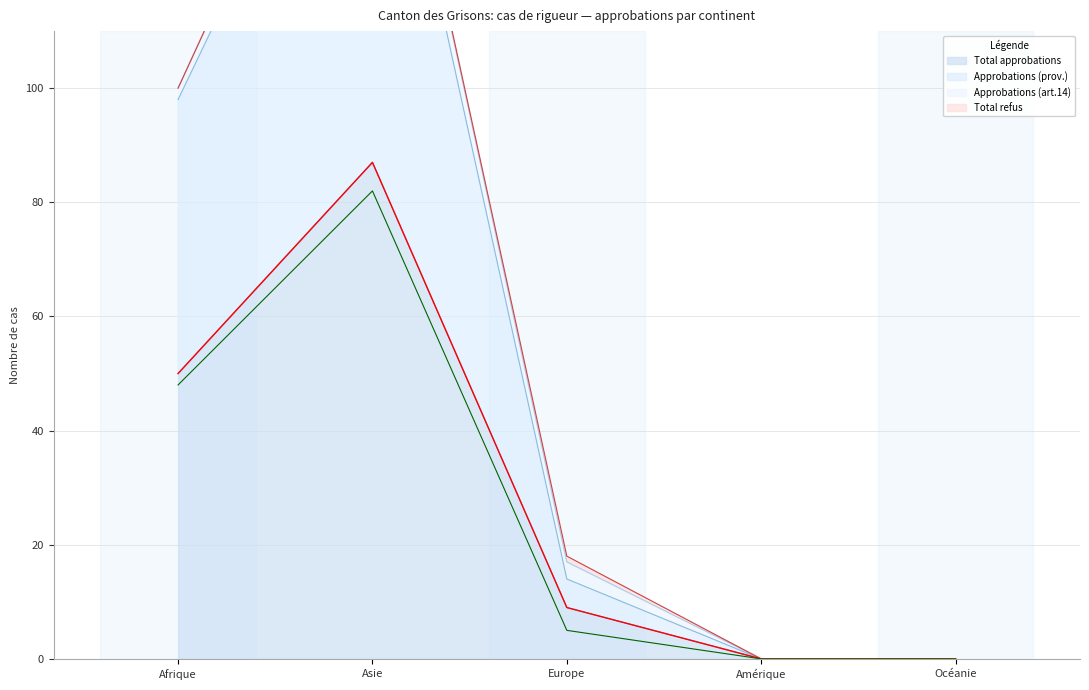

Which series has the largest total across all categories?

Total approbations